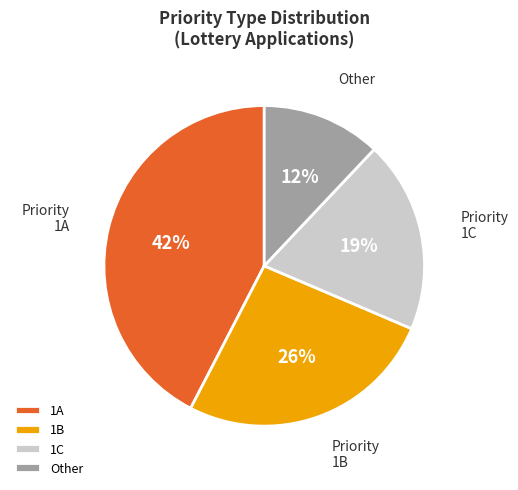

To the nearest percent, what is the difference between the 1C and 1A slice percentages?

23%